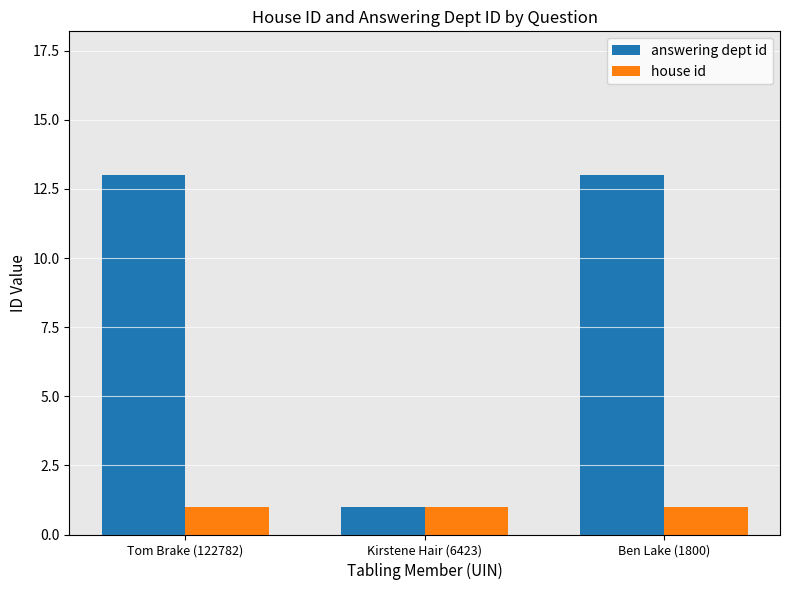

Rank the series by their average value, from lowest to highest.

house id, answering dept id